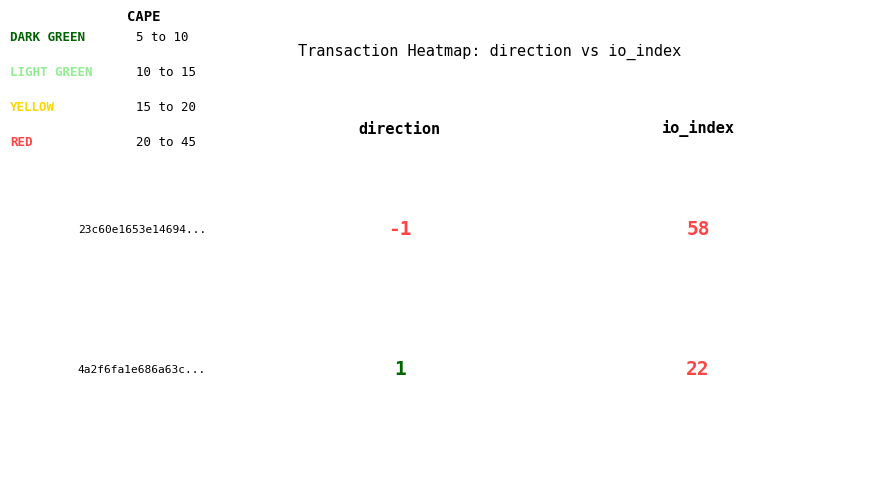

What is the lowest value of the 4a2f6fa1e686a63c224c504db2362cbbaff3c48 series?

1